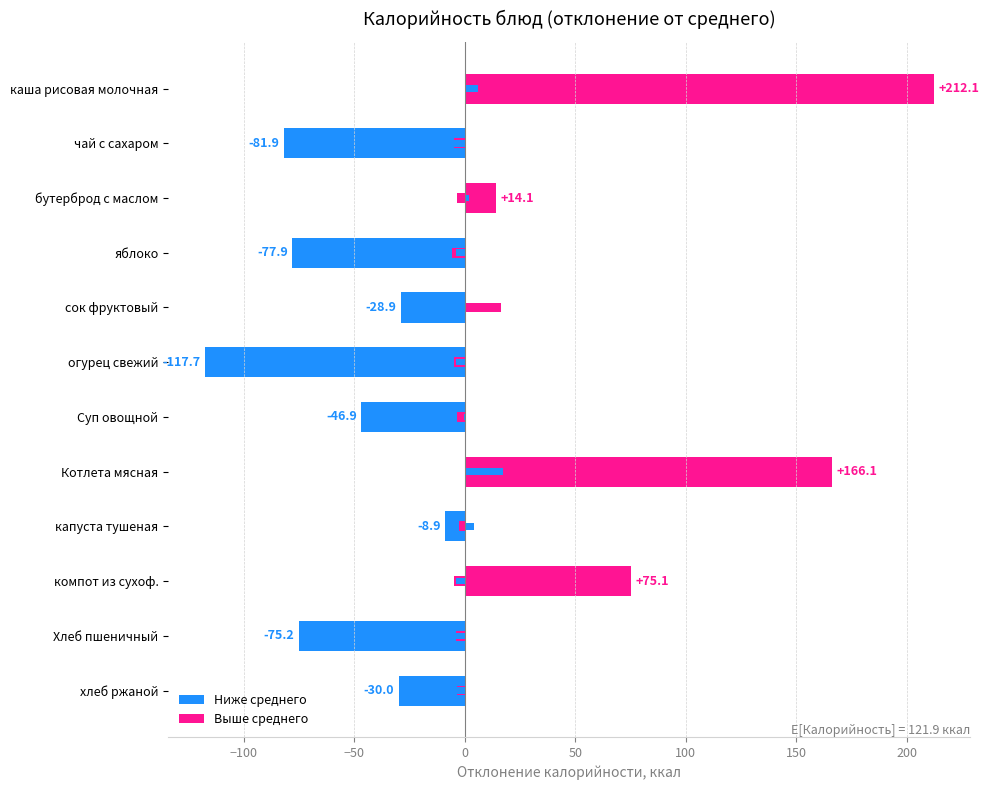

Does the chart contain stacked bars?

No